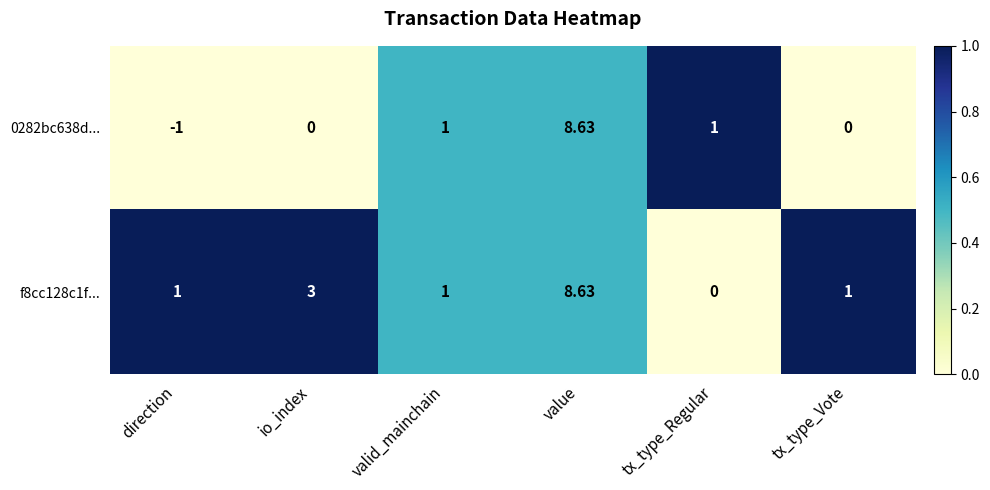

At which label is f8cc128c1f... closest to 4?

io_index